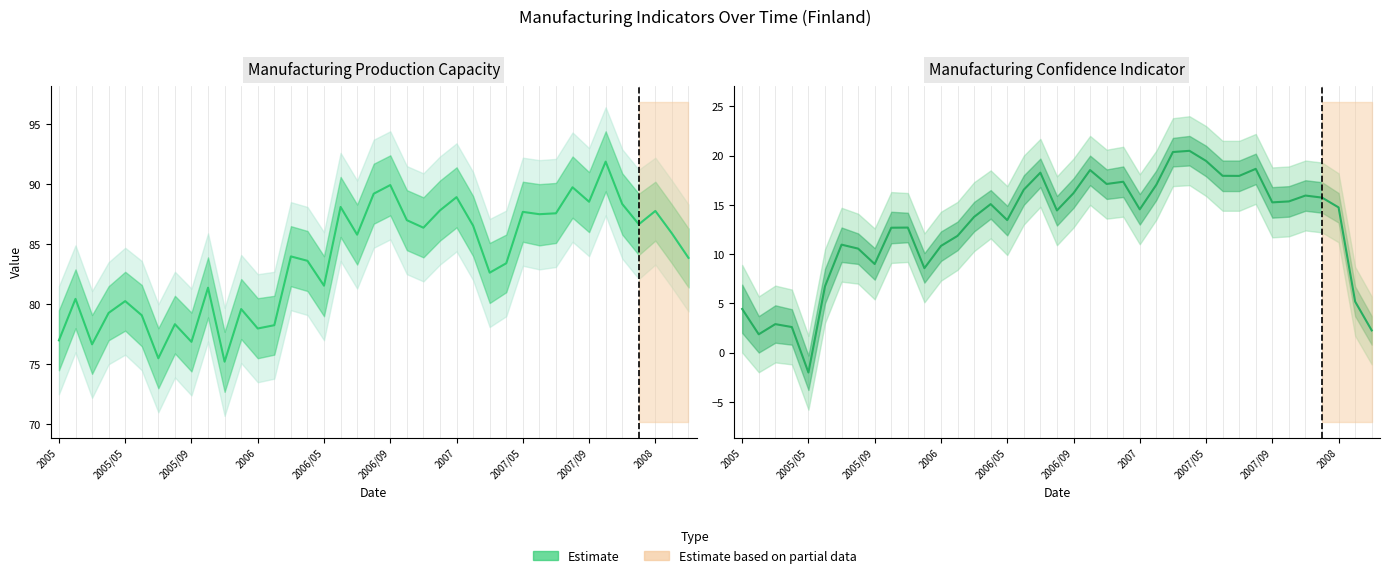

What is the difference between the maximum and minimum values?

22.5